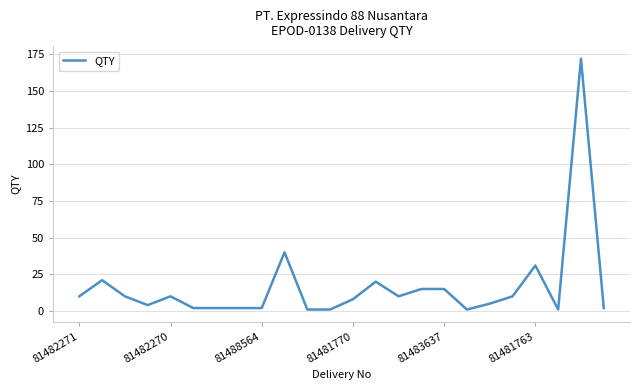

What is the difference between the maximum and minimum values?

171